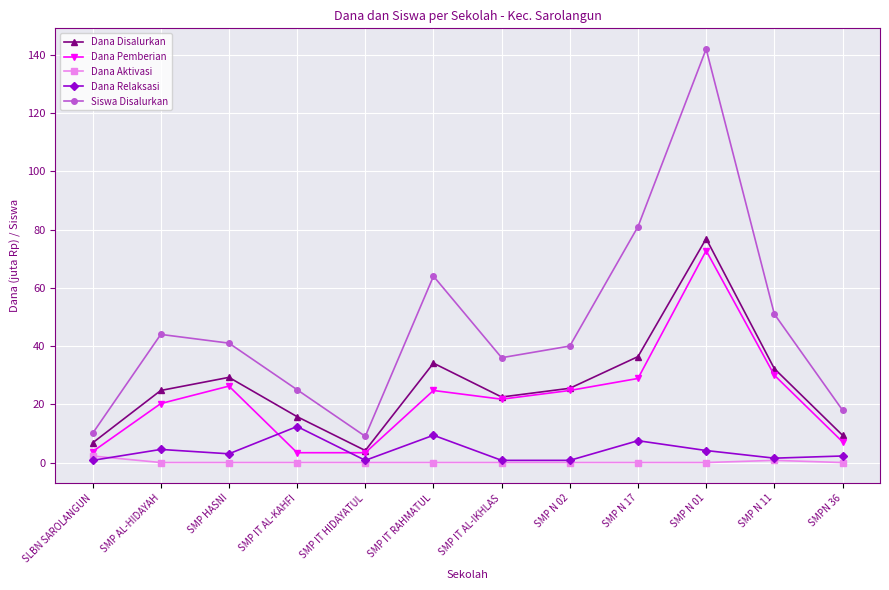

Is this an area chart (filled region under the line)?

No